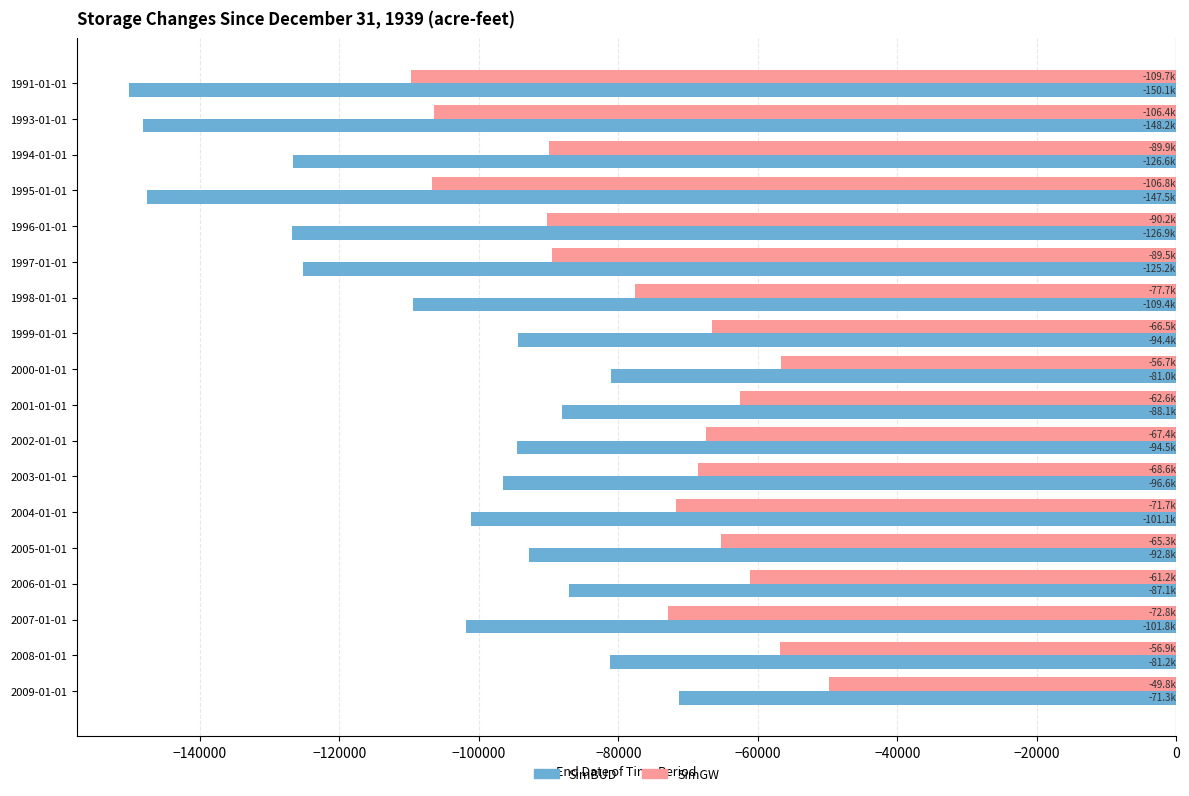

What is the difference between the maximum and minimum values in the SimGW series?

59892.9